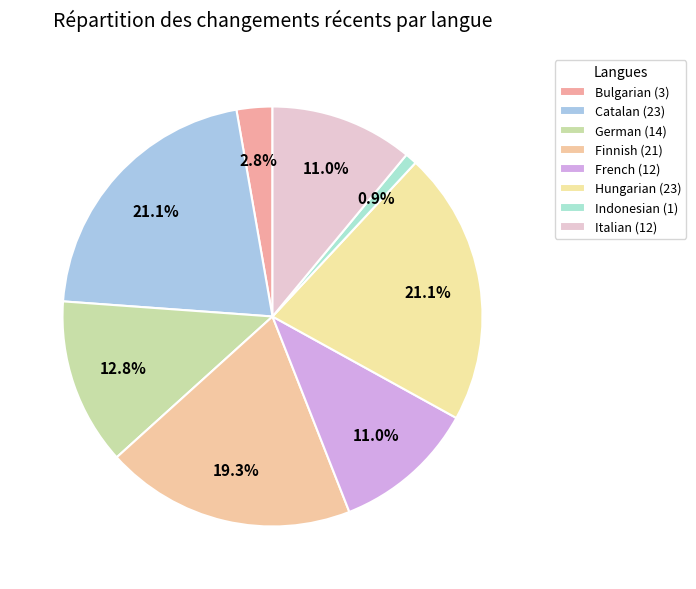

What percentage do French (12) and Finnish (21) together represent?

30.3%